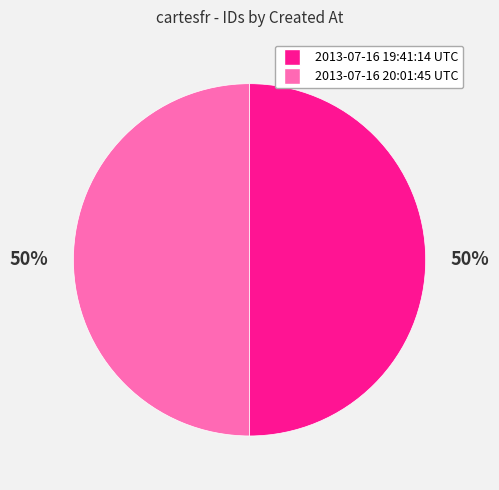

Approximately how many times larger is the value at 2013-07-16 19:41:14 UTC compared to 2013-07-16 20:01:45 UTC?

1.0